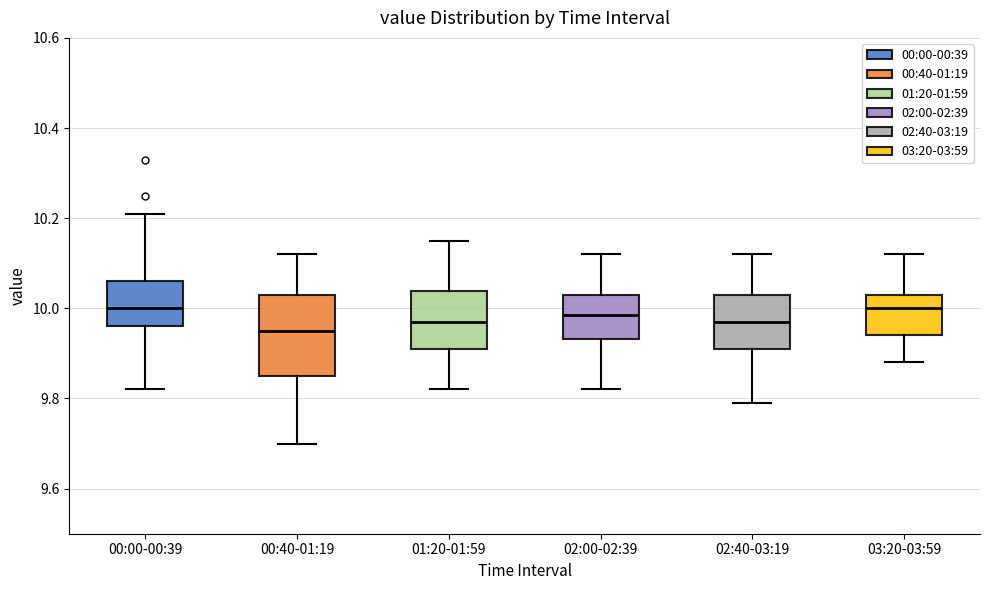

Where does the lower whisker of the box for 02:00-02:39 end on the y-axis? The values are not printed on the chart, so give them approximately, as read against the axis.

9.82